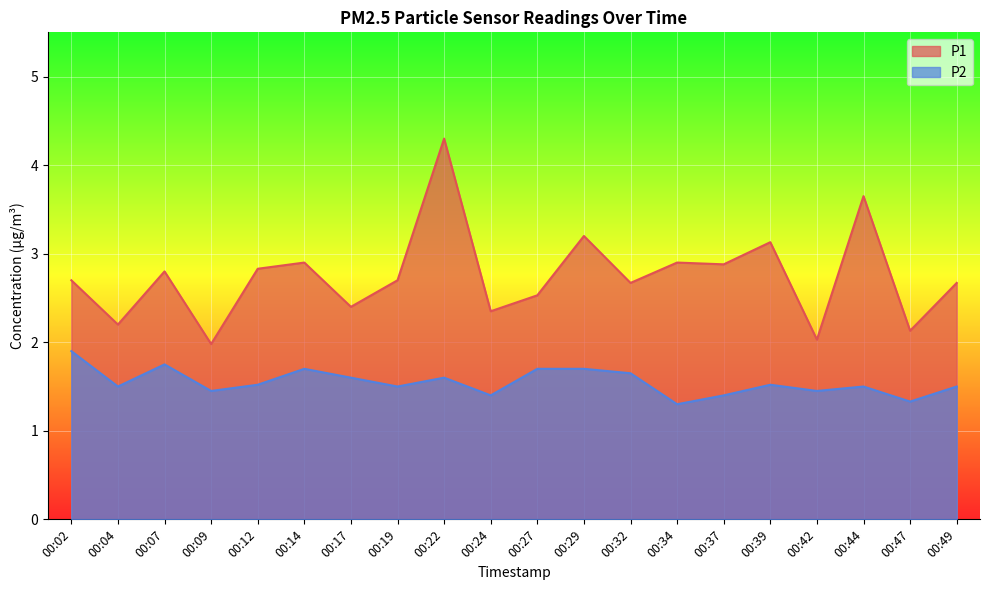

At which category does the chart reach its minimum across all series?

00:34